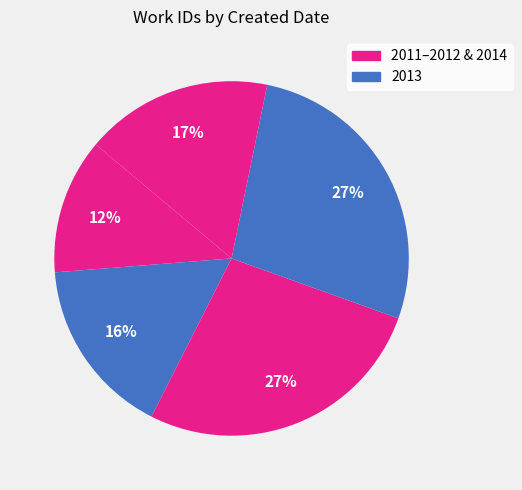

Count the number of slices in the pie.

5